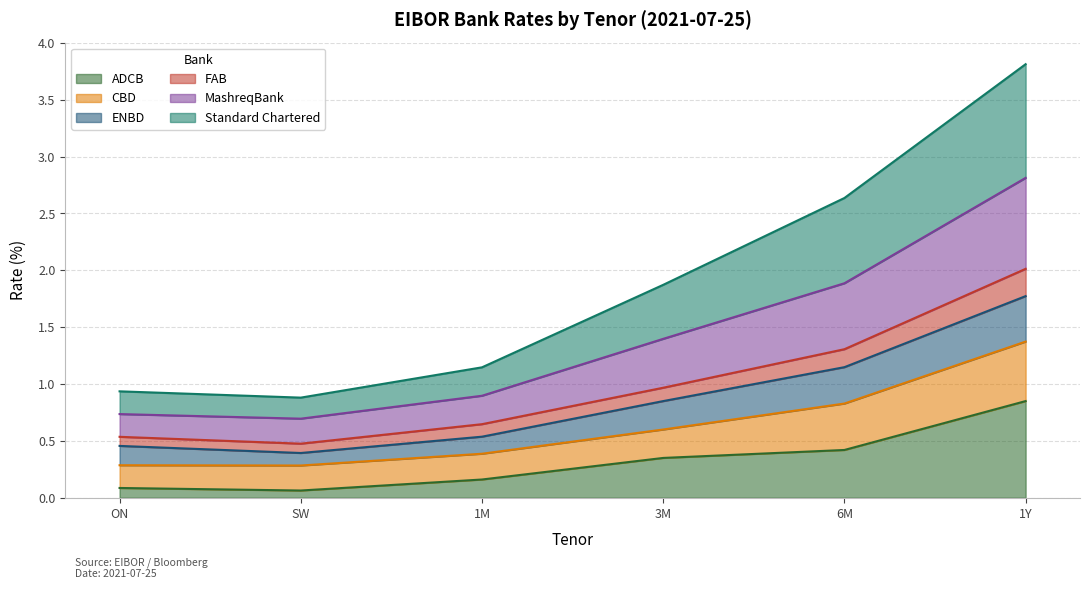

At which category is the sum across all series the highest?

1Y